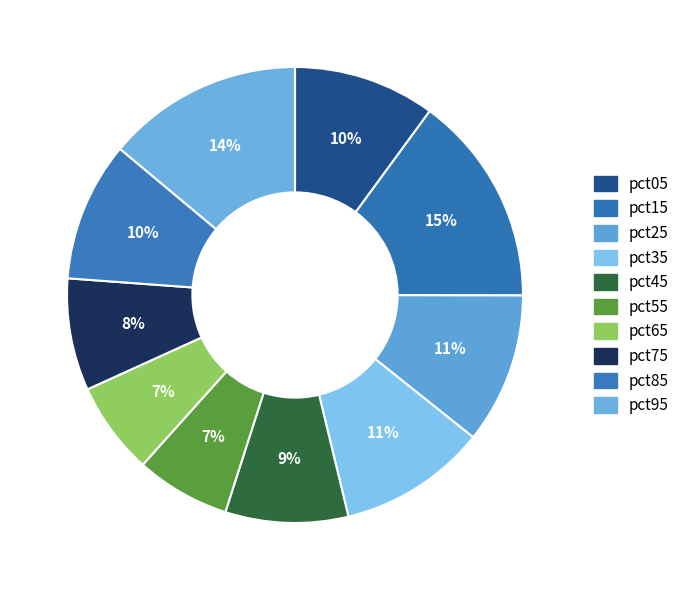

To the nearest percent, what is the difference between the largest and smallest slice percentages?

8%